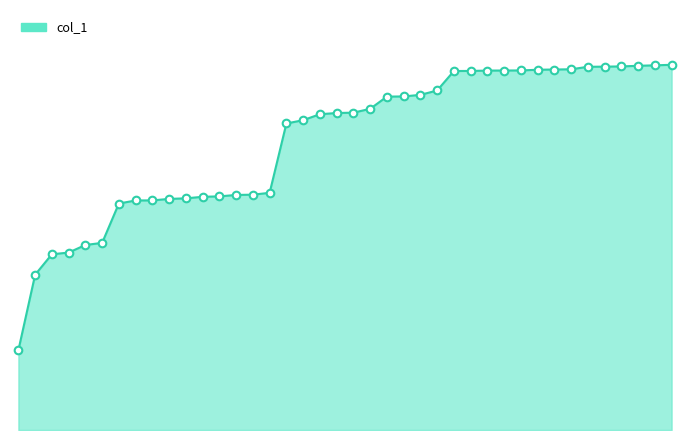

Does the chart have visible grid lines?

No